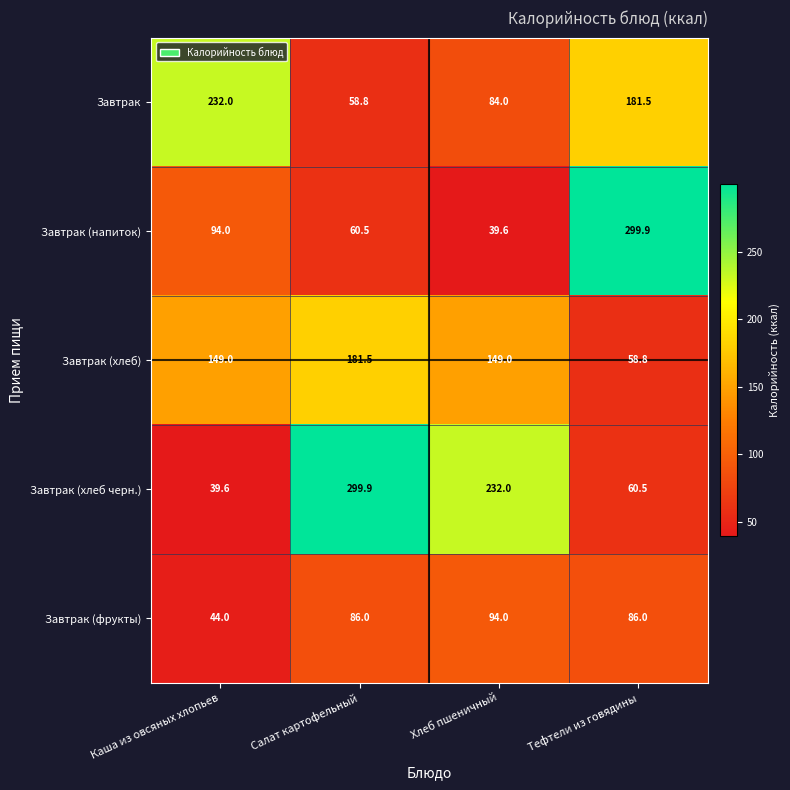

Which series changed the most between Каша из овсяных хлопьев and Тефтели из говядины?

Завтрак (напиток)